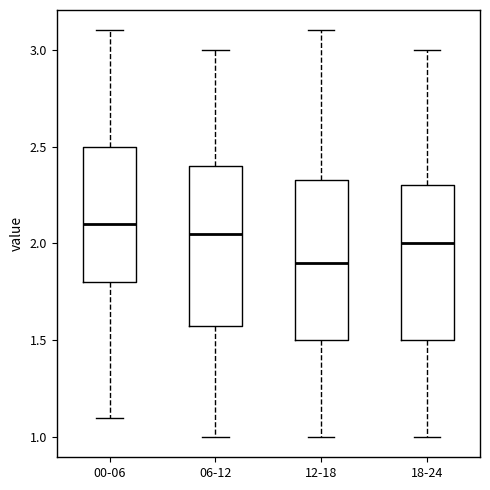

Which box's median line is the highest?

00-06